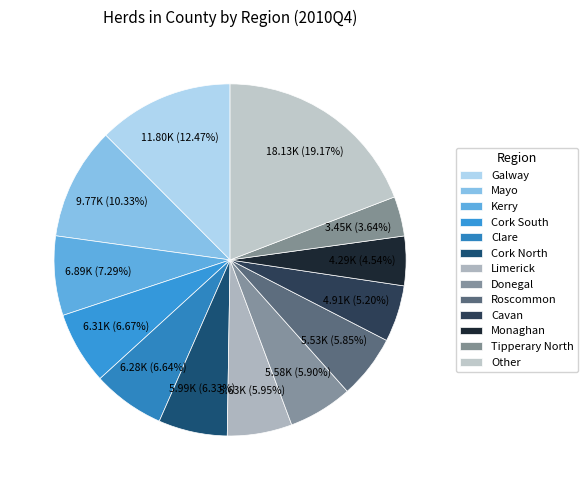

To the nearest percent, what is the difference between the Kerry and Monaghan slice percentages?

3%